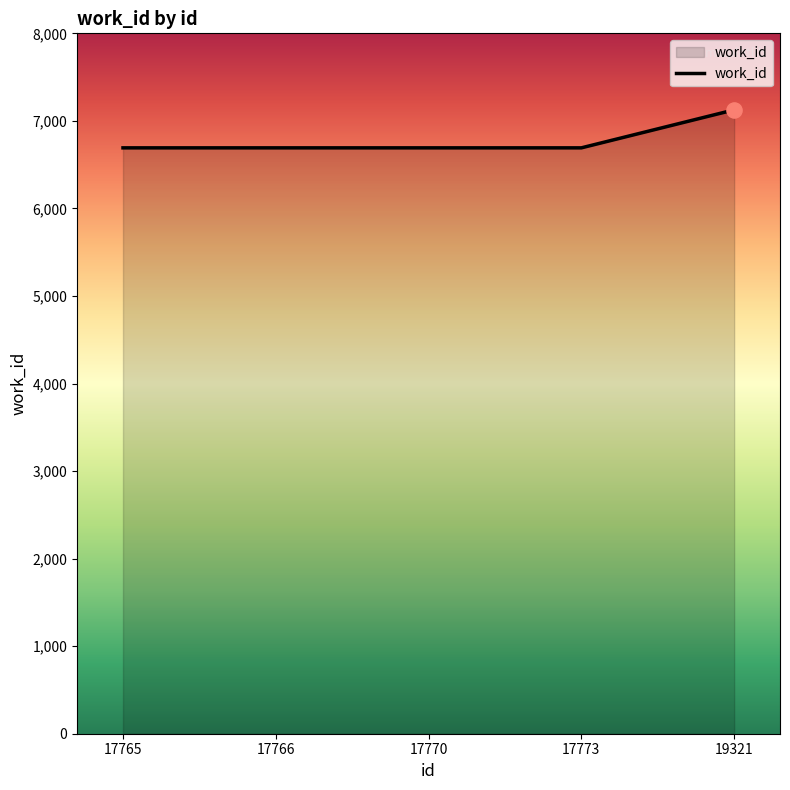

Approximately how many times larger is the value at 17770 compared to 17766?

1.0